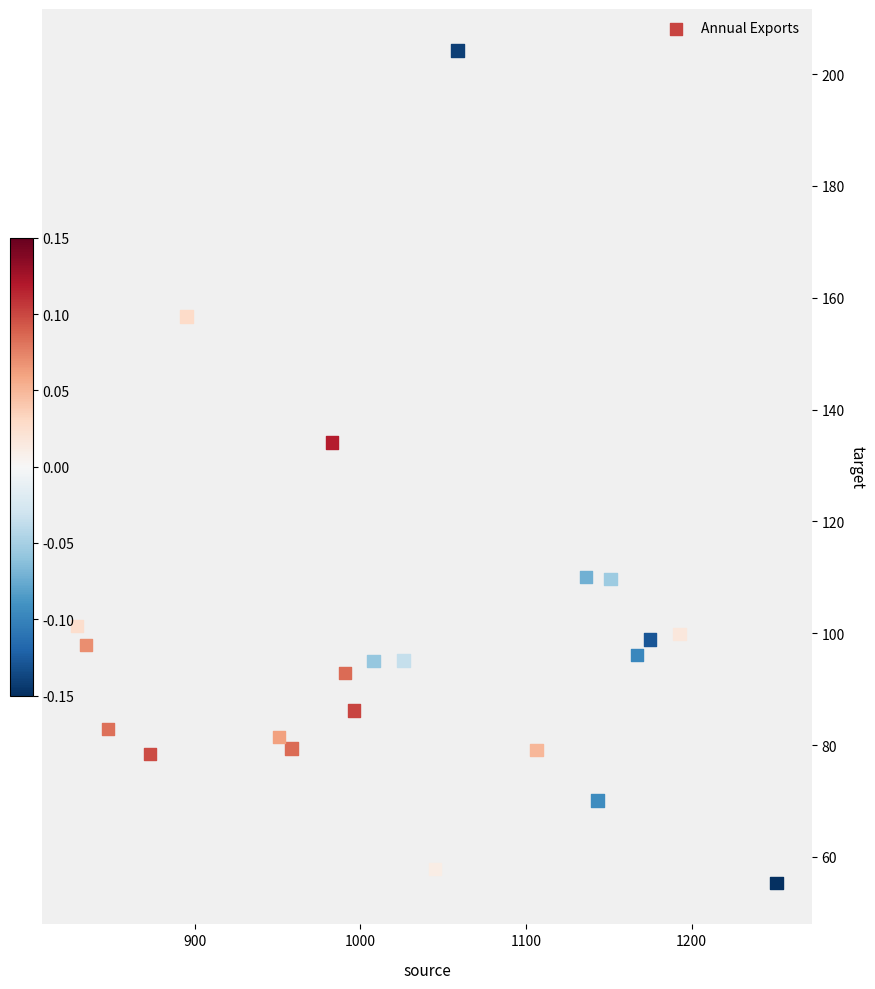

What is the range of X values (max minus min)?

422.7